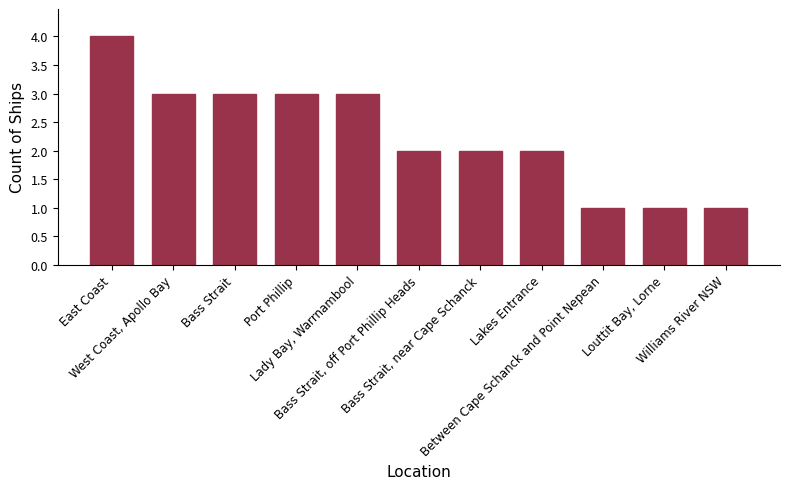

What is the smallest value displayed?

1